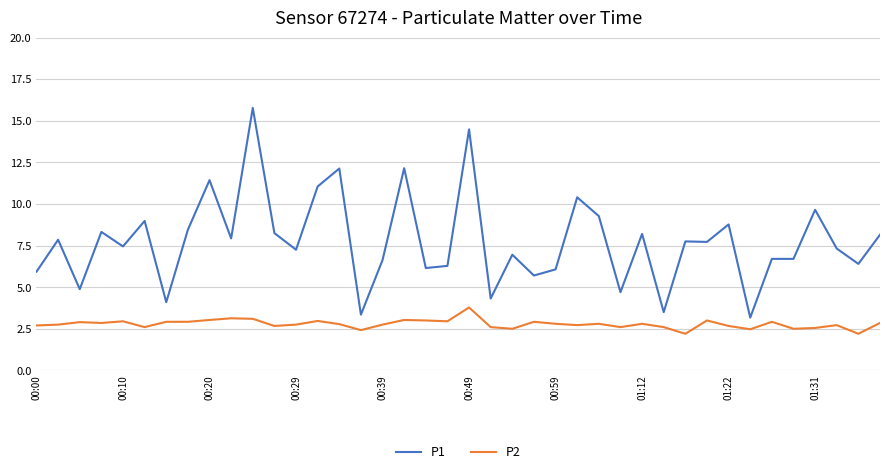

Which series has the largest total across all categories?

P1